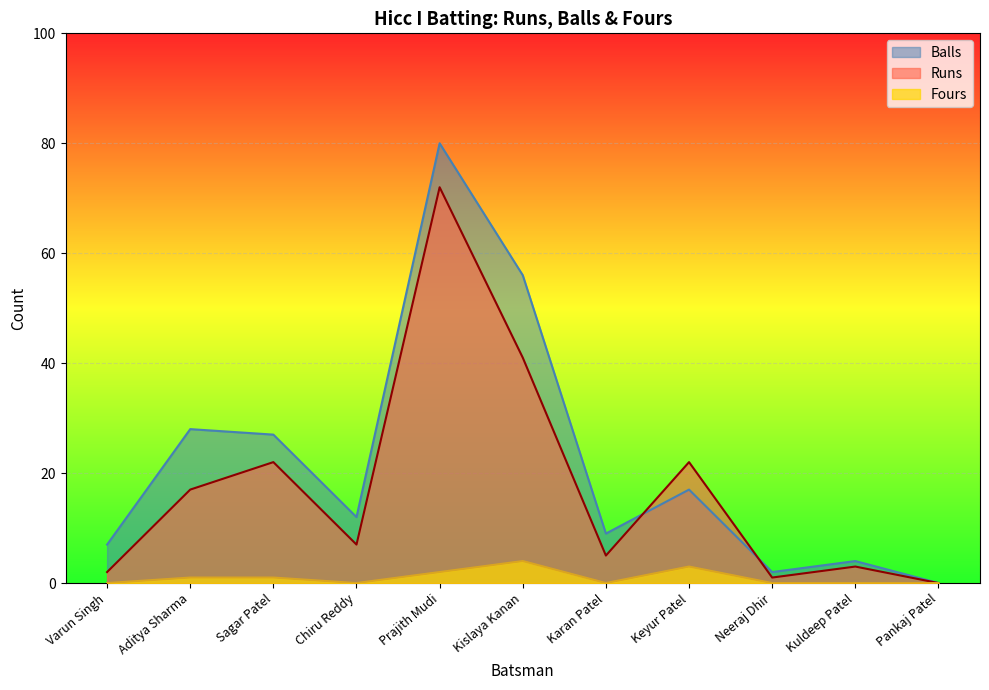

True or false: Balls has a value of 28 at Aditya Sharma.

True